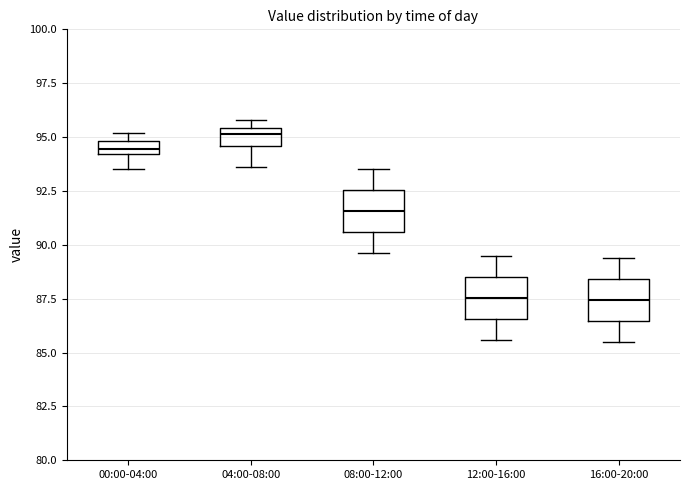

Where does the median line of the box for 12:00-16:00 sit on the y-axis? The values are not printed on the chart, so give them approximately, as read against the axis.

87.5